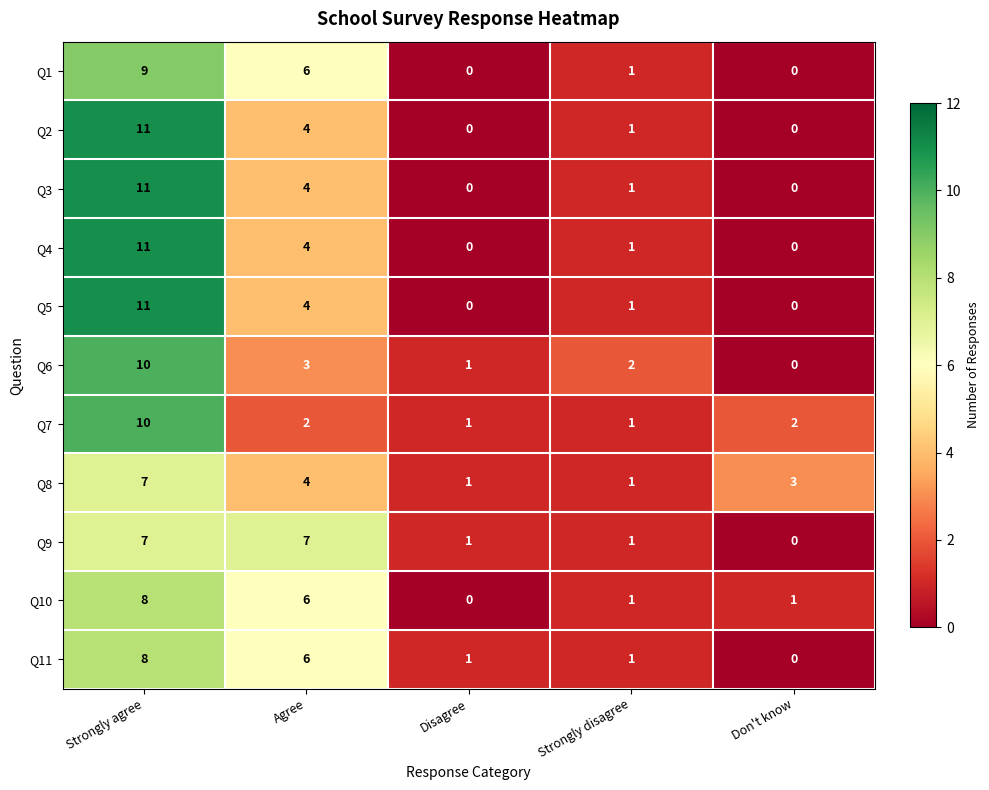

What is the total value across all series at Strongly agree?

103